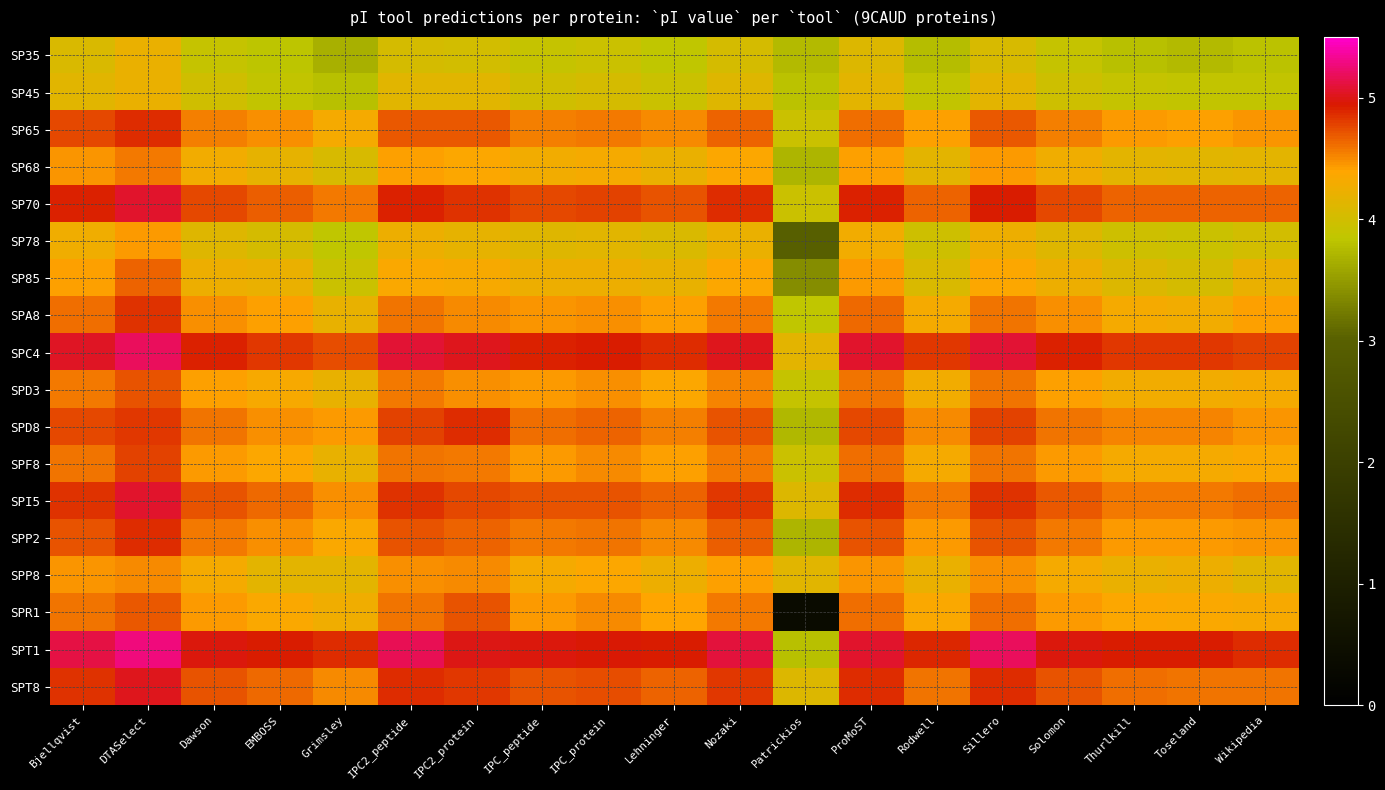

What is the spread (max minus min) of values at Solomon?

1.1